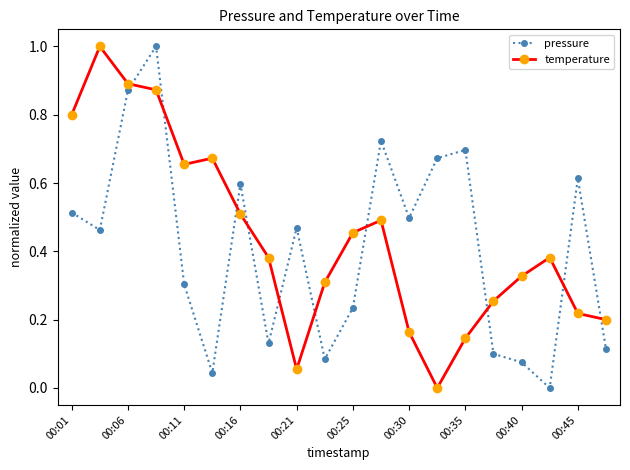

Which series has the largest total across all categories?

temperature